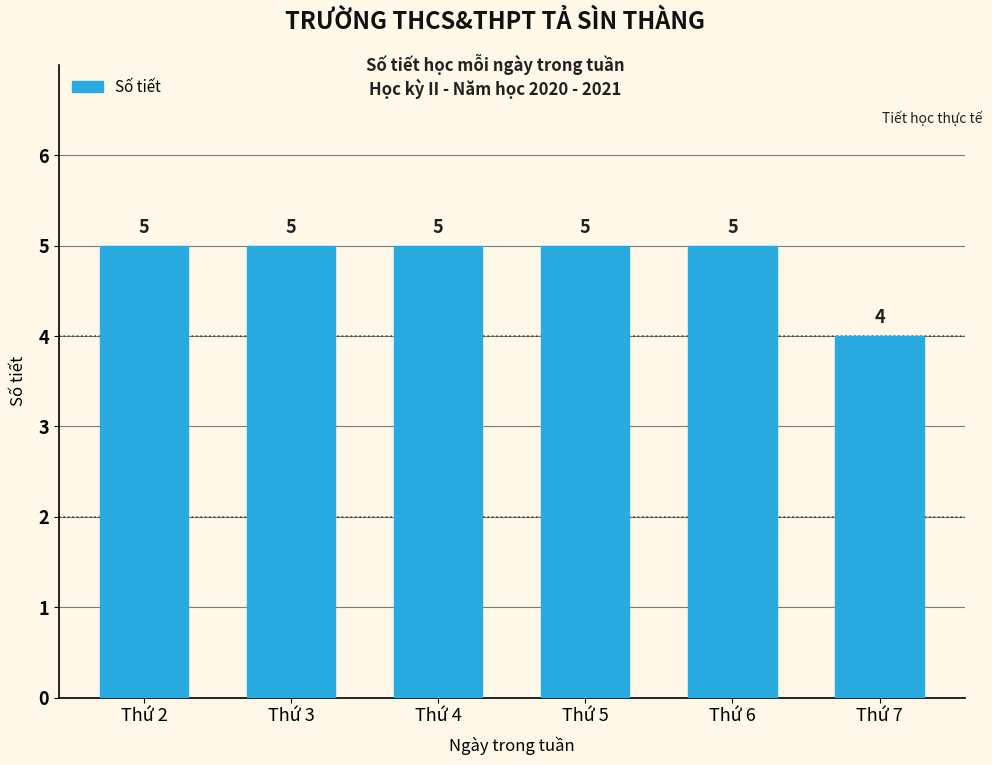

Approximately how many times larger is the value at Thứ 5 compared to Thứ 6?

1.0